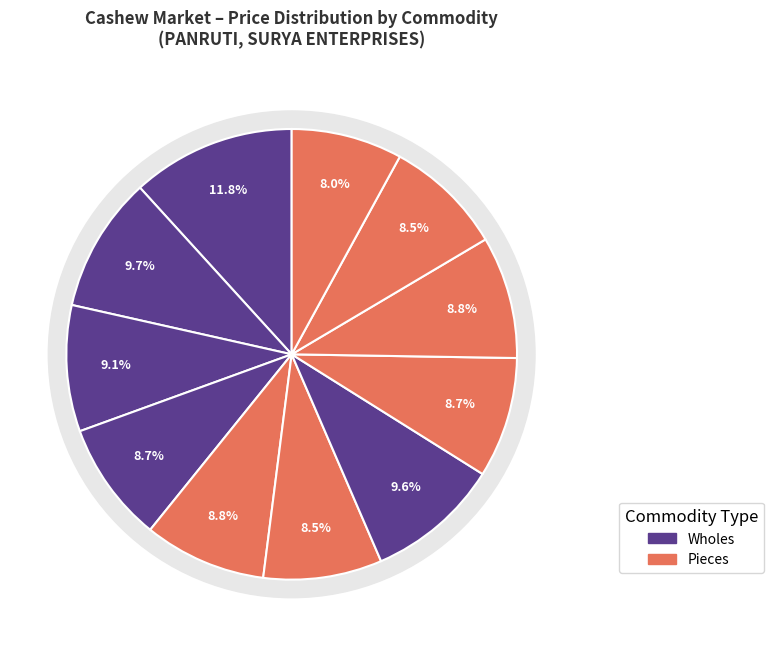

To the nearest percent, what is the combined percentage of PIECES JK and PIECES S?

17%